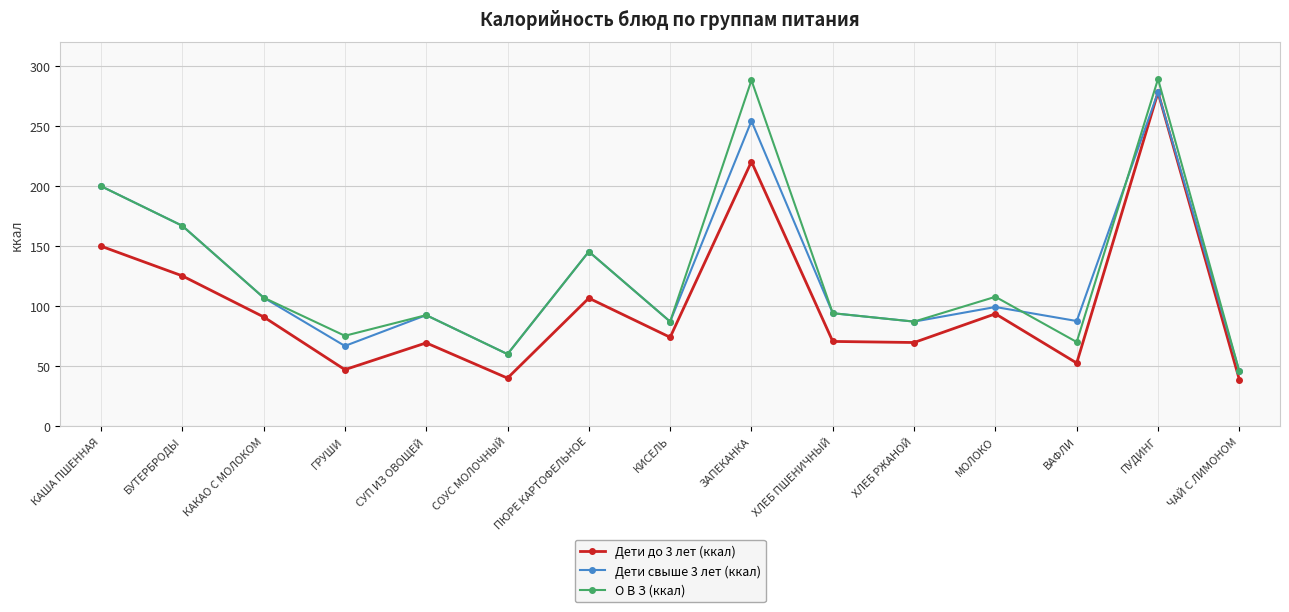

True or false: Дети до 3 лет (ккал) has more than 1 interior local peaks.

True